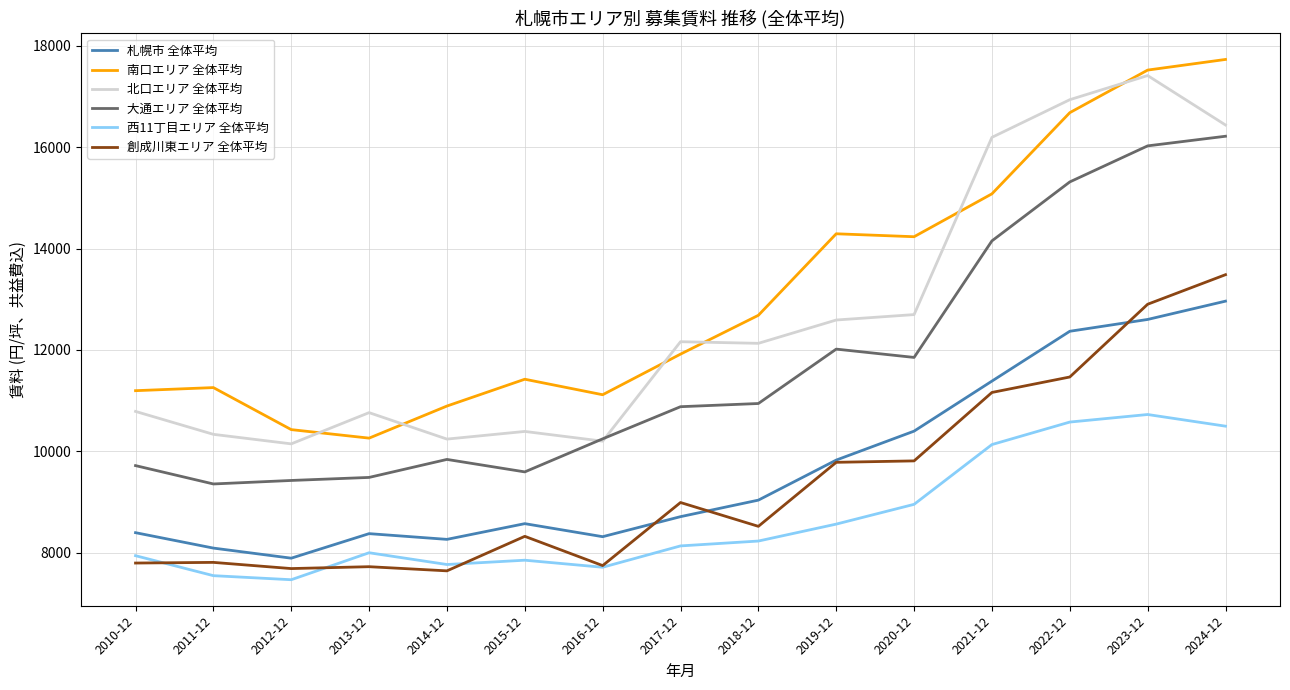

Read the 大通エリア 全体平均 value at 2018-12.

10944